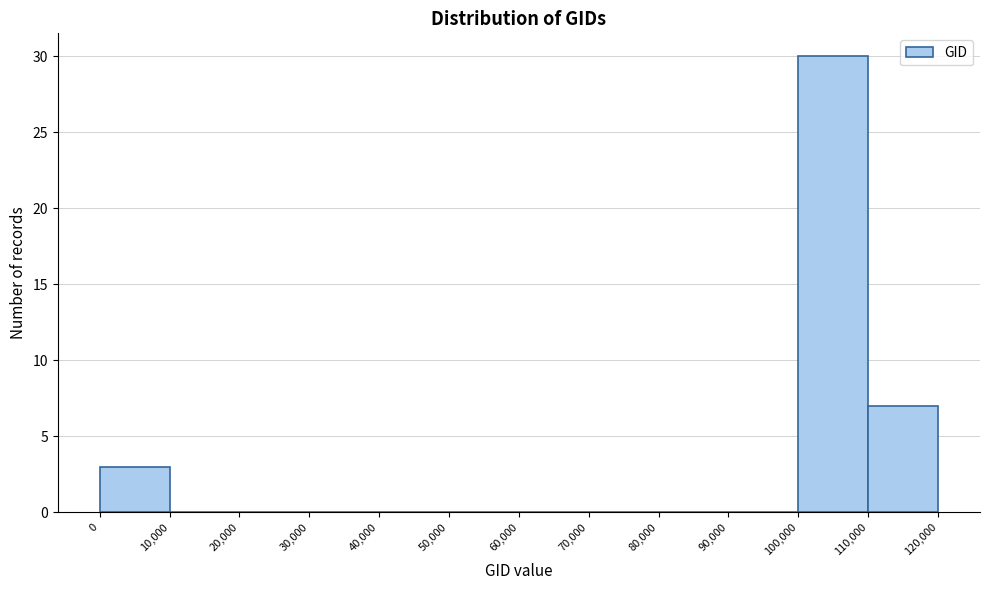

Reading left to right, transcribe this chart: for each bar, give the range it covers on the x-axis and its height. The values are not printed on the chart, so give them approximately, as read against the axis.

0 to 10,000: 3
10,000 to 20,000: 0
20,000 to 30,000: 0
30,000 to 40,000: 0
40,000 to 50,000: 0
50,000 to 60,000: 0
60,000 to 70,000: 0
70,000 to 80,000: 0
80,000 to 90,000: 0
90,000 to 100,000: 0
100,000 to 110,000: 30
110,000 to 120,000: 7